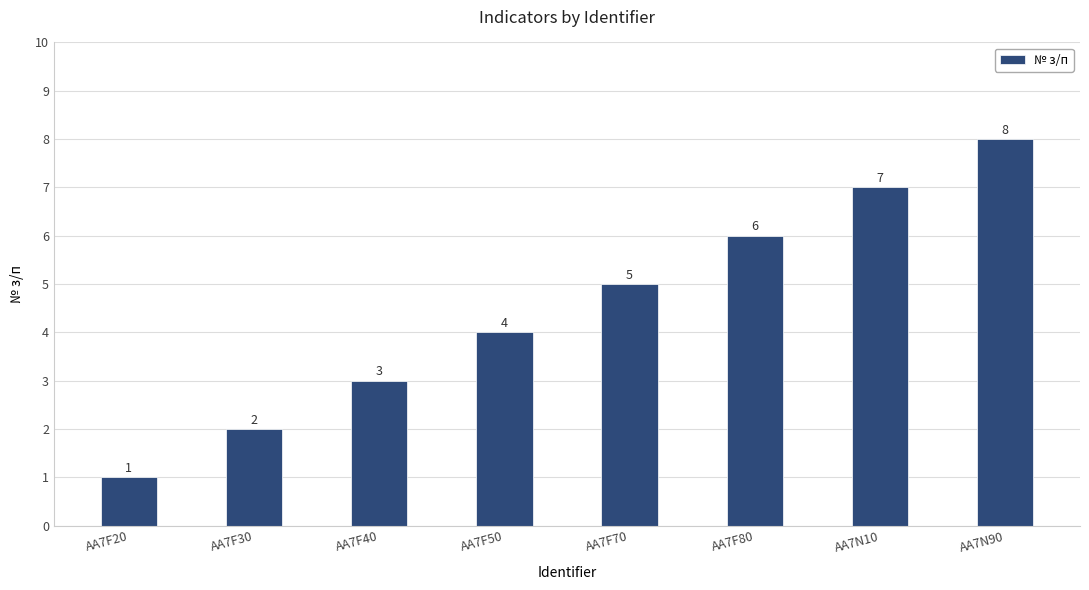

At which label is the value closest to 4?

AA7F50